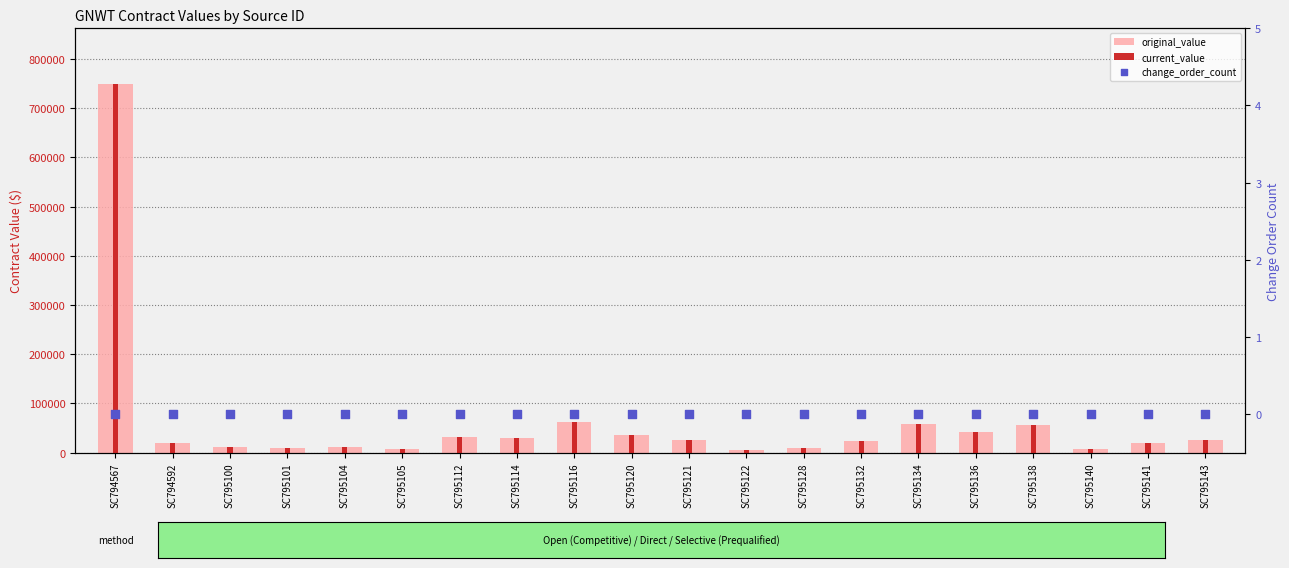

What is the total value across all series at SC795112?

64400.0